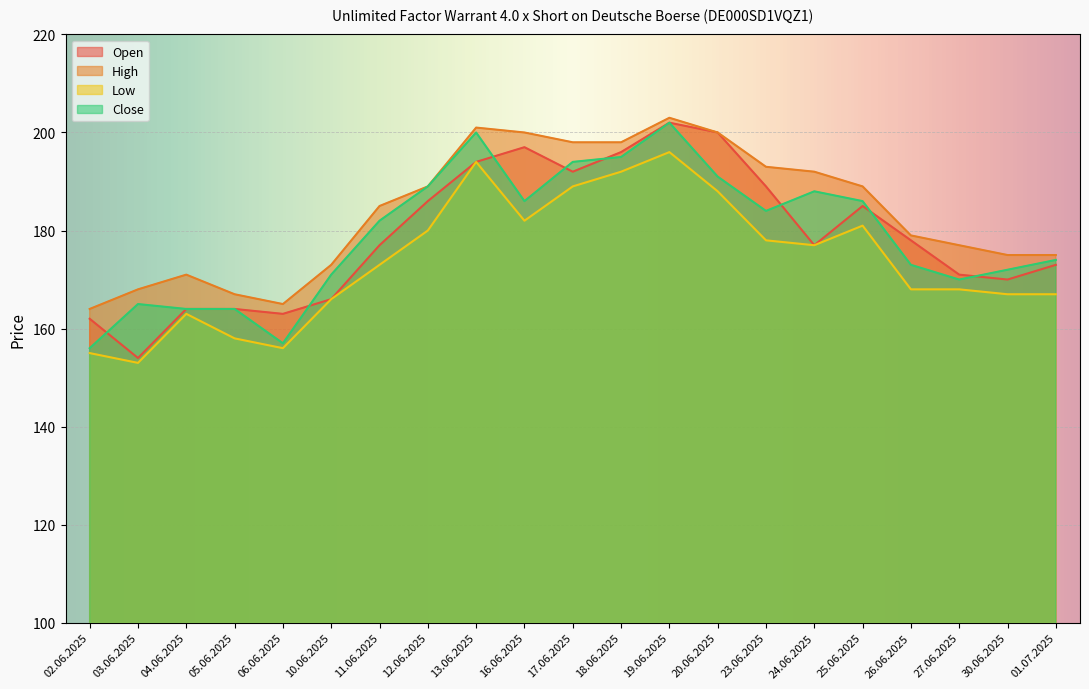

Which category has the lowest value in the Close series?

02.06.2025